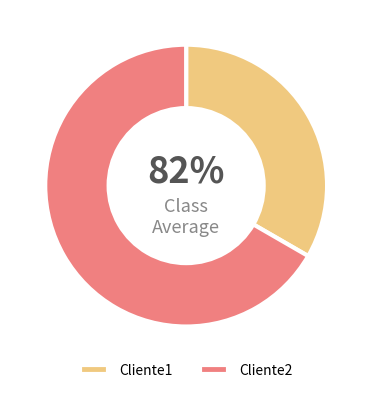

What is the smallest slice in the pie chart?

Cliente1